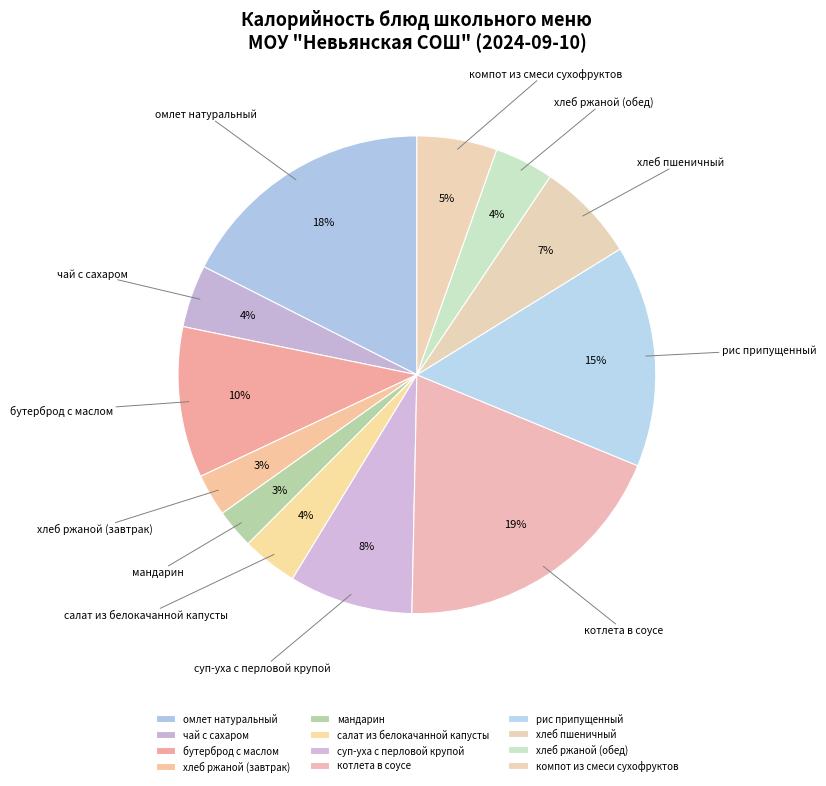

To the nearest percent, what portion does хлеб ржаной (завтрак) represent?

3%